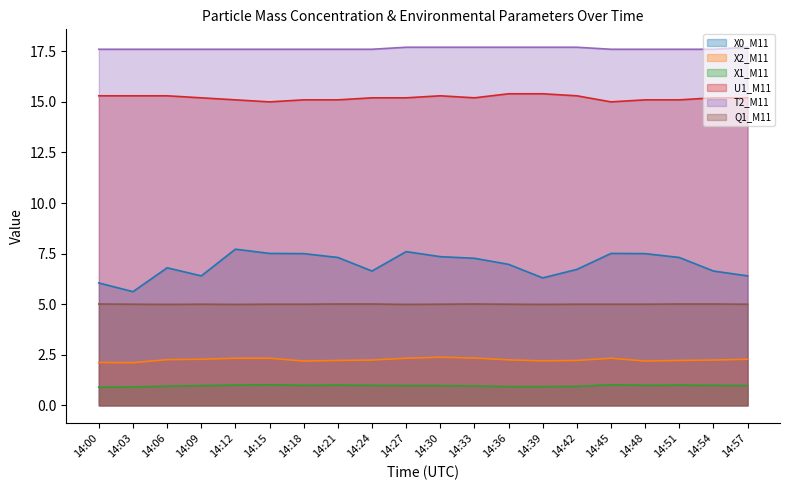

Reading left to right, extract all data points from this chart.

X0_M11: 6.0	5.6	6.8	6.4	7.7	7.5	7.5	7.3	6.6	7.6	7.3	7.3	7.0	6.3	6.7	7.5	7.5	7.3	6.6	6.4
X2_M11: 2.1	2.1	2.3	2.3	2.3	2.3	2.2	2.2	2.2	2.3	2.4	2.3	2.2	2.2	2.2	2.3	2.2	2.2	2.2	2.3
X1_M11: 0.9	0.9	0.9	1.0	1.0	1.0	1.0	1.0	1.0	1.0	1.0	1.0	0.9	0.9	0.9	1.0	1.0	1.0	1.0	1.0
U1_M11: 15.3	15.3	15.3	15.2	15.1	15.0	15.1	15.1	15.2	15.2	15.3	15.2	15.4	15.4	15.3	15.0	15.1	15.1	15.2	15.2
T2_M11: 17.6	17.6	17.6	17.6	17.6	17.6	17.6	17.6	17.6	17.7	17.7	17.7	17.7	17.7	17.7	17.6	17.6	17.6	17.6	17.7
Q1_M11: 5.0	5.0	5.0	5.0	5.0	5.0	5.0	5.0	5.0	5.0	5.0	5.0	5.0	5.0	5.0	5.0	5.0	5.0	5.0	5.0